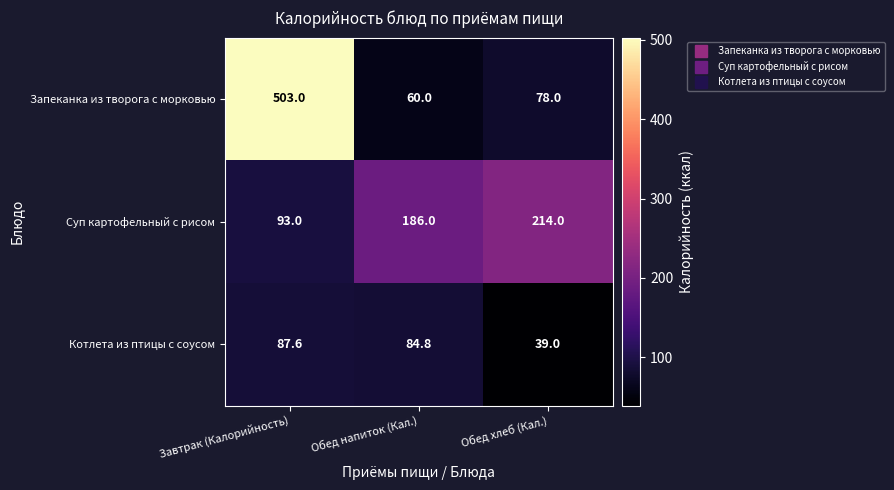

Reading left to right, what are all the values shown in this chart?

Запеканка из творога с морковью: 503.0	60.0	78.0
Суп картофельный с рисом: 93.0	186.0	214.0
Котлета из птицы с соусом: 87.6	84.8	39.0